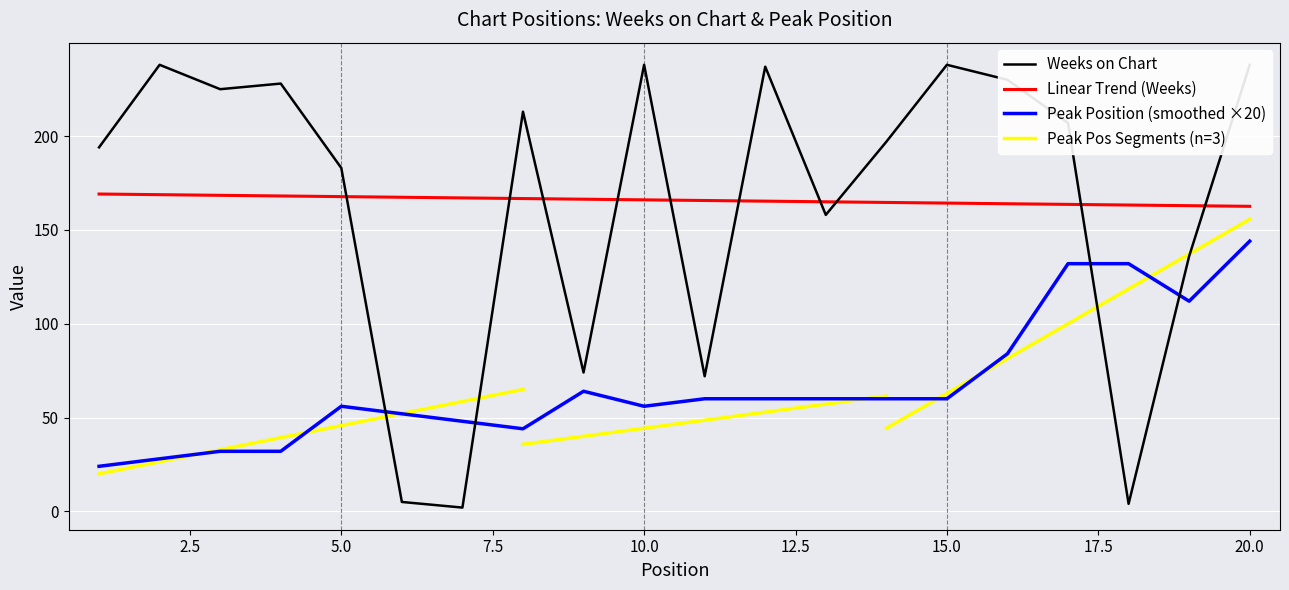

What is the value of the 9th point from the left?

74